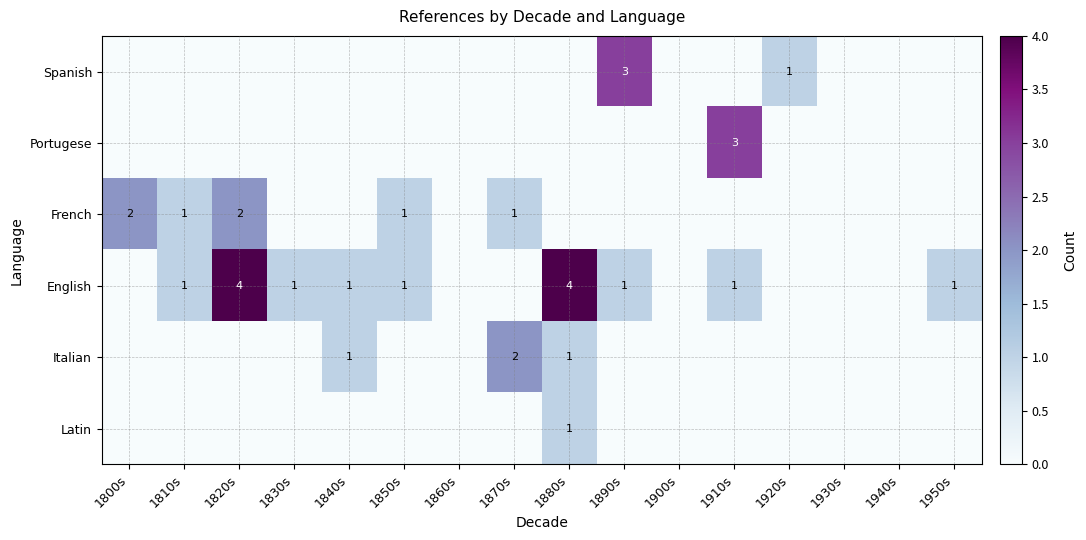

The English series shows 1 at 1950s. True or false?

True